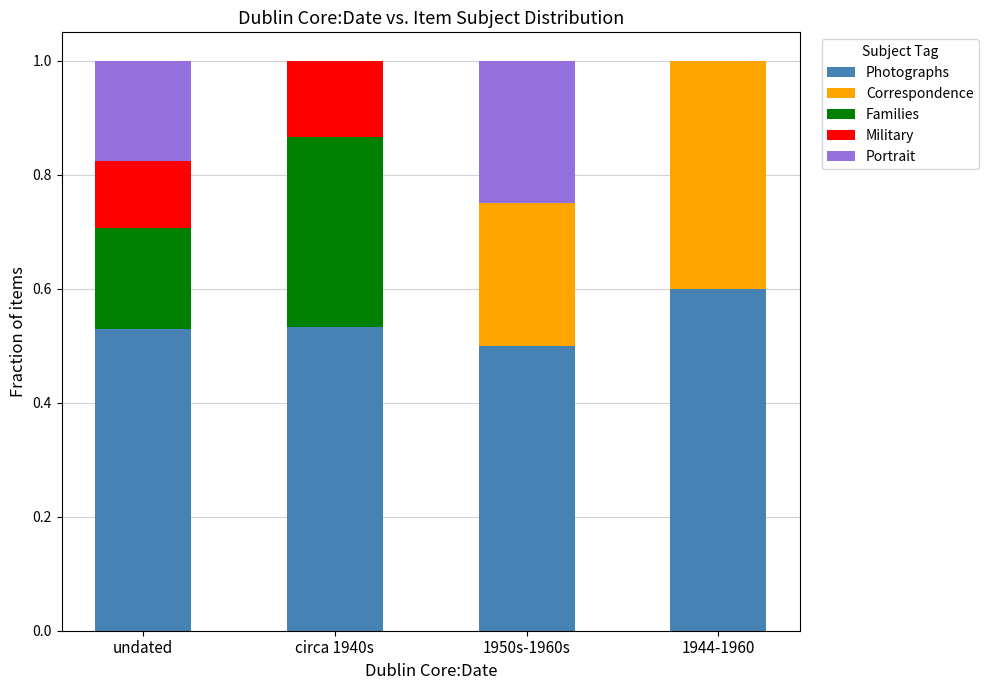

The value of Photographs at 1944-1960 is 0.8. True or false?

False